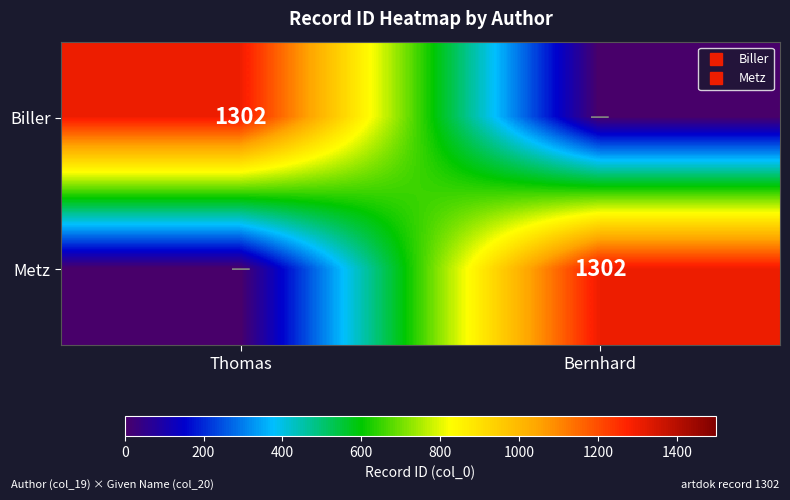

What is the sum of the Metz values at Thomas and Bernhard?

1302